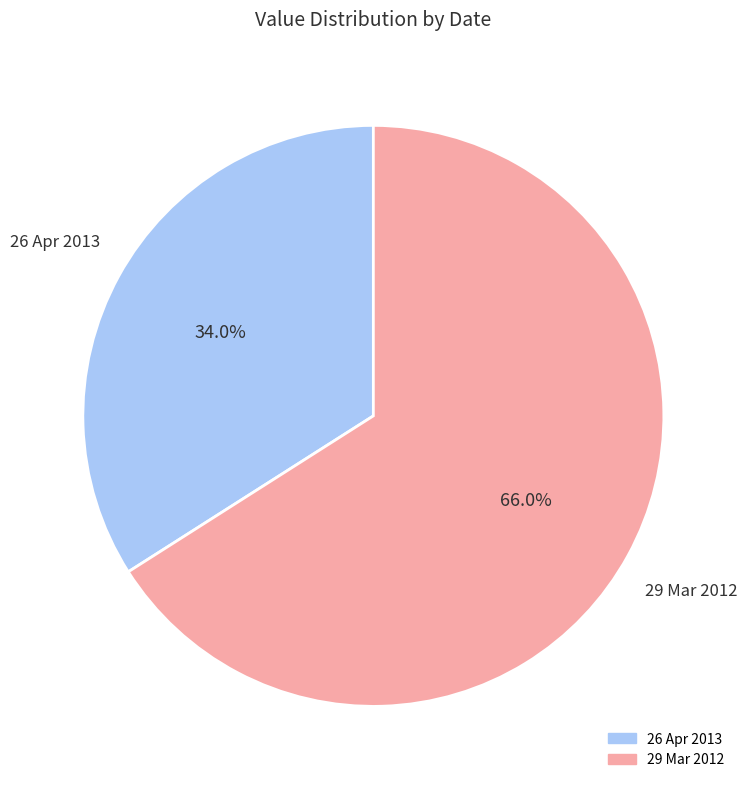

To the nearest percent, what is the difference between the largest and smallest slice percentages?

32%